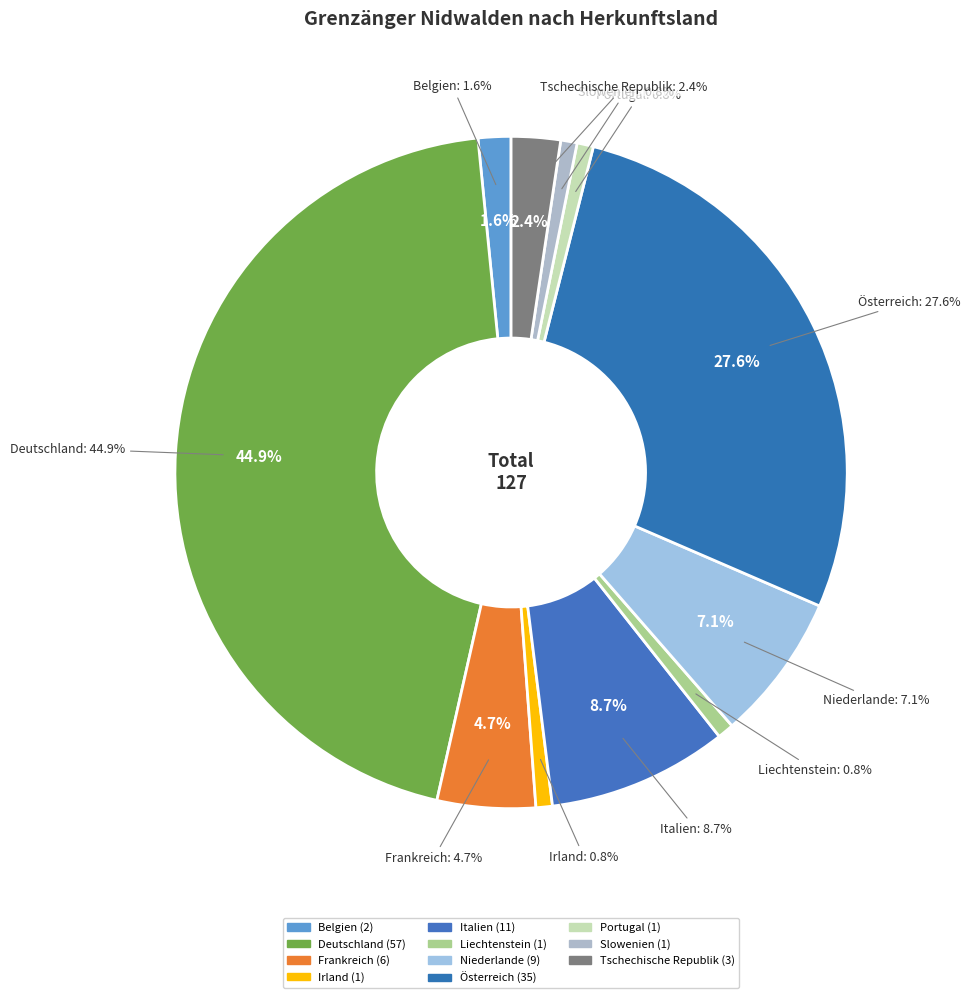

Do Deutschland and Portugal together represent more than half of the pie?

No